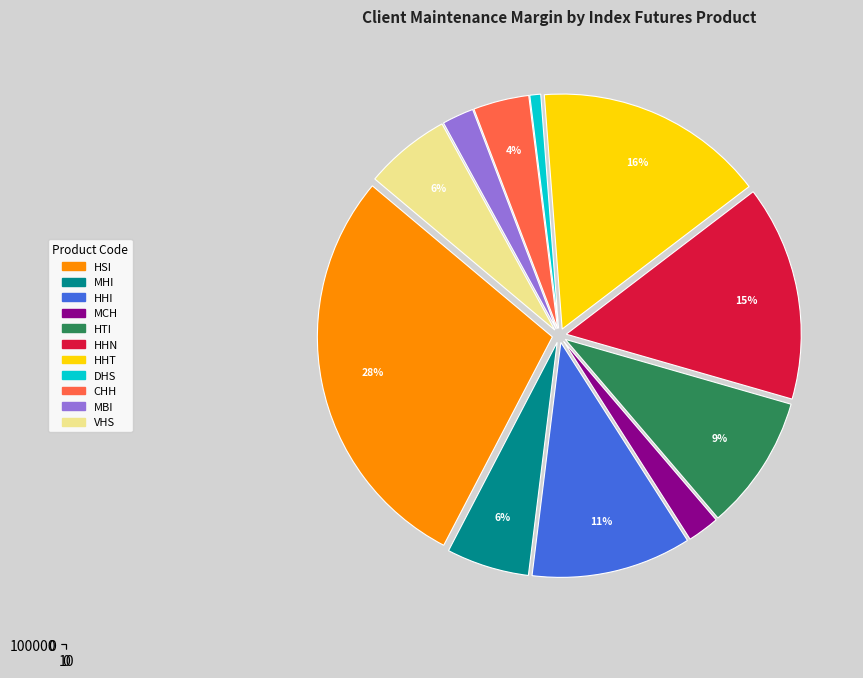

Does any single category account for the majority?

No